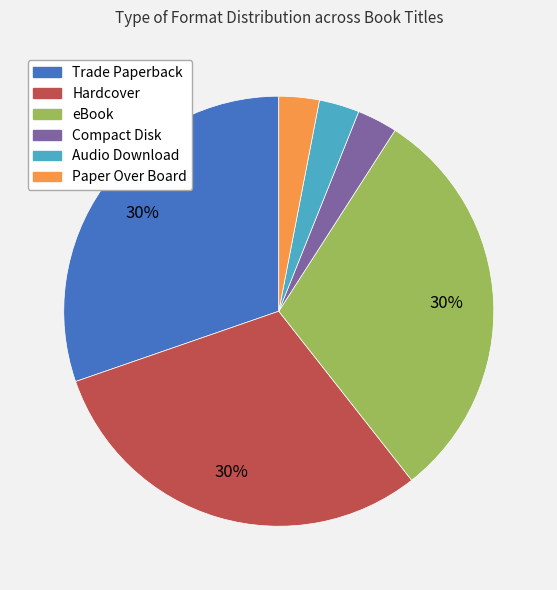

True or false: Compact Disk accounts for 3% of the total.

True